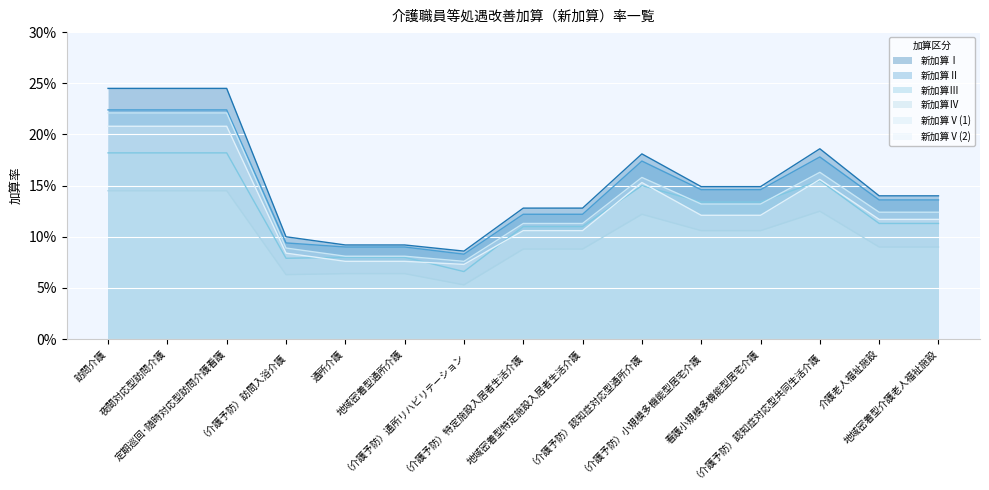

How many interior local peaks does the 新加算Ⅴ(2) series have?

2